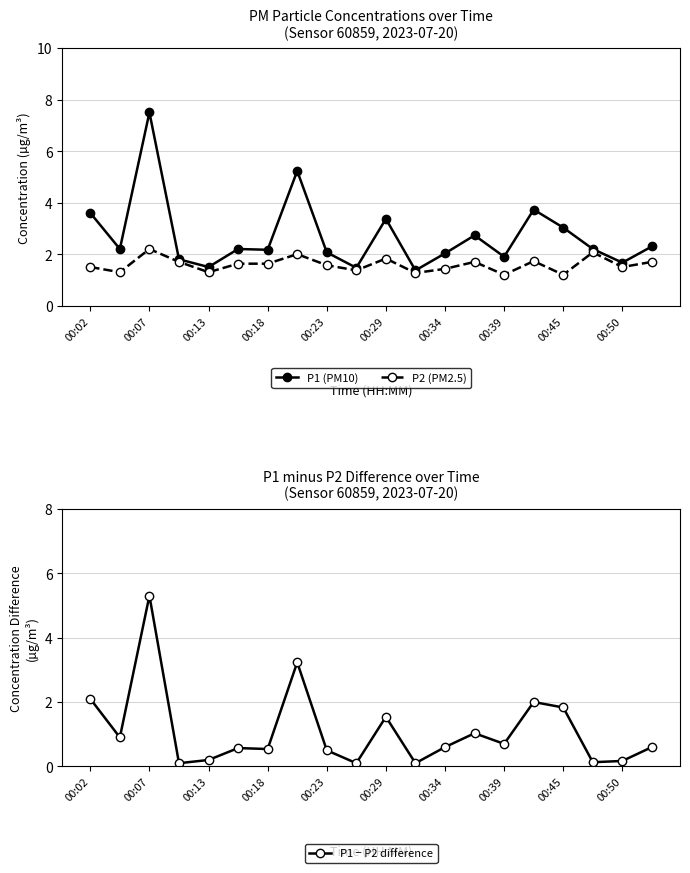

The value of P2 (PM2.5) at 00:29 is 3.2. True or false?

False